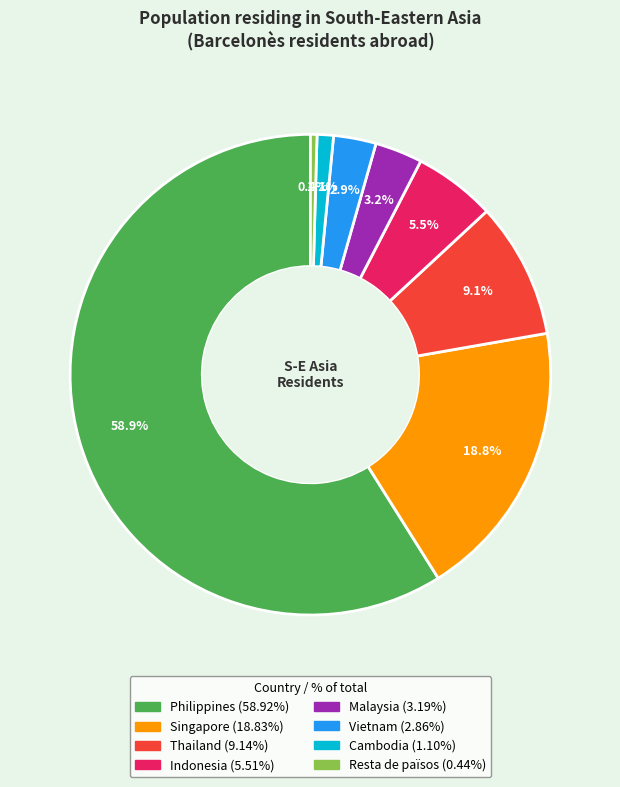

To the nearest percent, what is the difference between the Singapore and Malaysia slice percentages?

16%